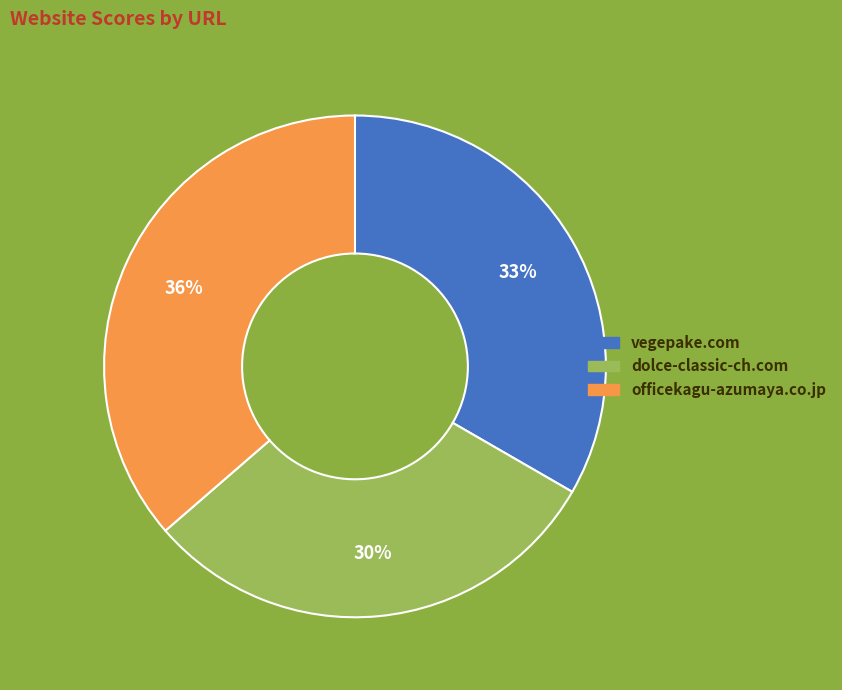

How many slices are in this pie chart?

3